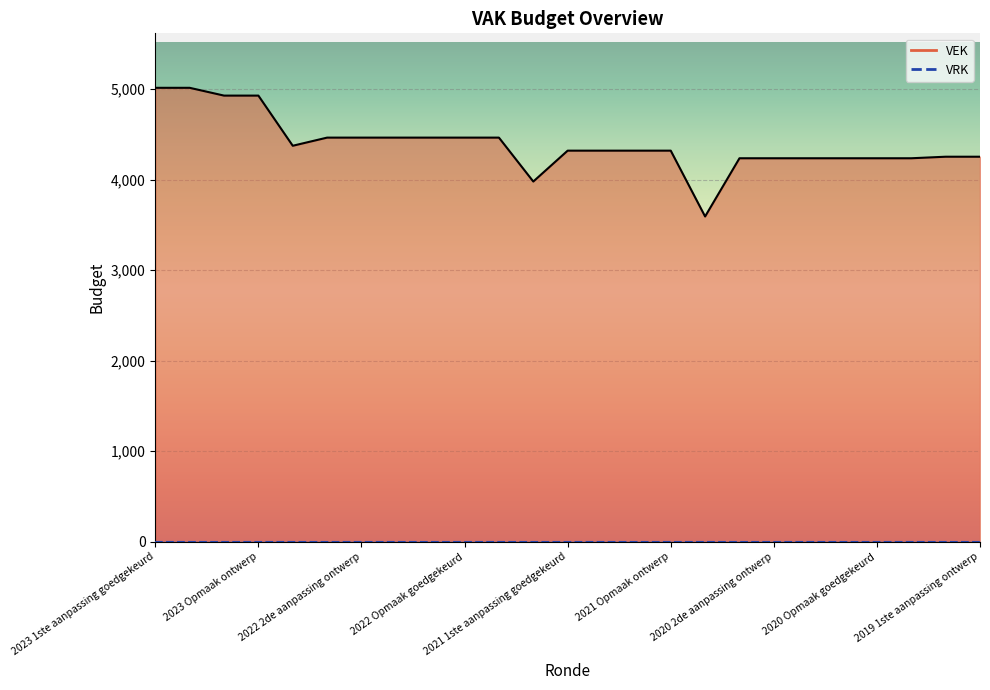

What is the change in value from 2023 Opmaak ontwerp to 2020 Opmaak goedgekeurd?

-692